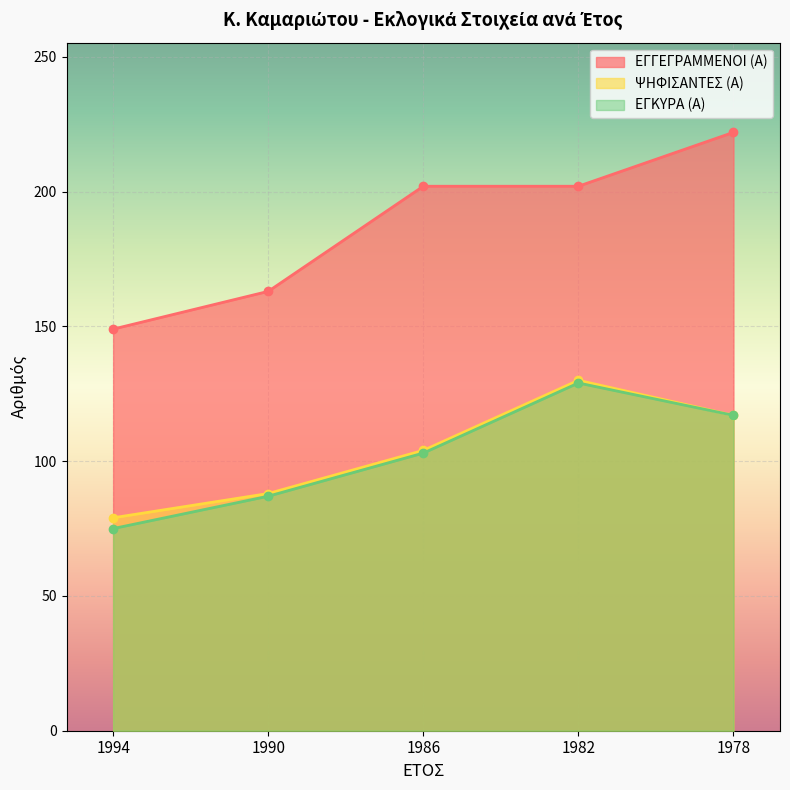

In ΕΓΚΥΡΑ (Α), how many points are higher than both neighbors (excluding endpoints)?

1